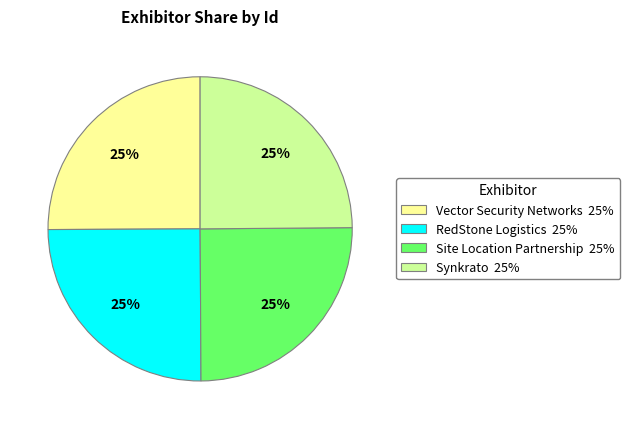

To the nearest percent, what percentage of the pie is Site Location Partnership?

25%